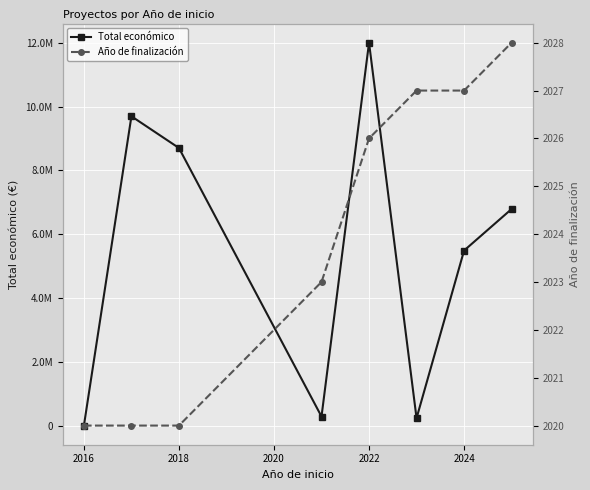

Between 2014 and 2024, which series saw the biggest shift?

Total económico